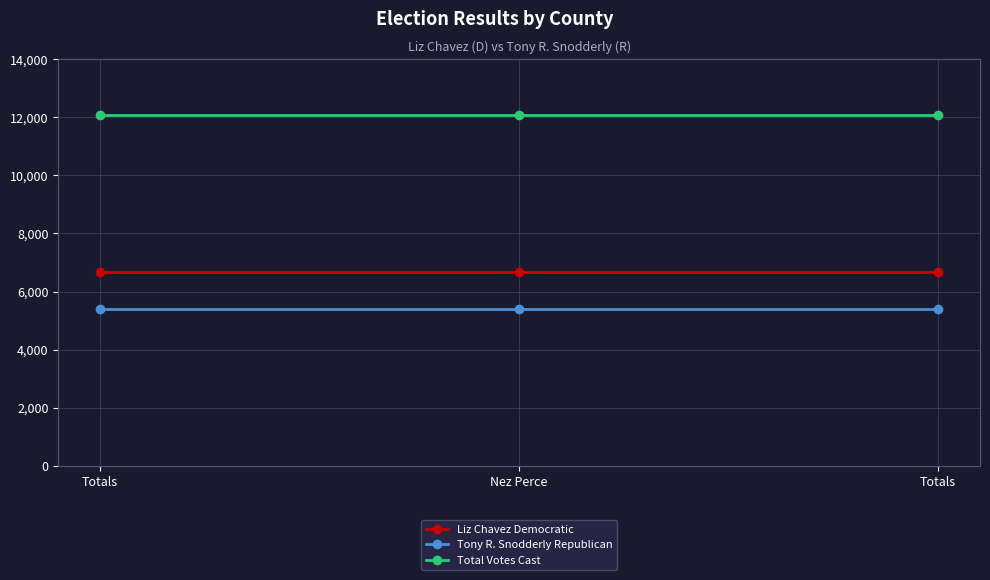

Between Totals and Nez Perce, which is larger?

Totals